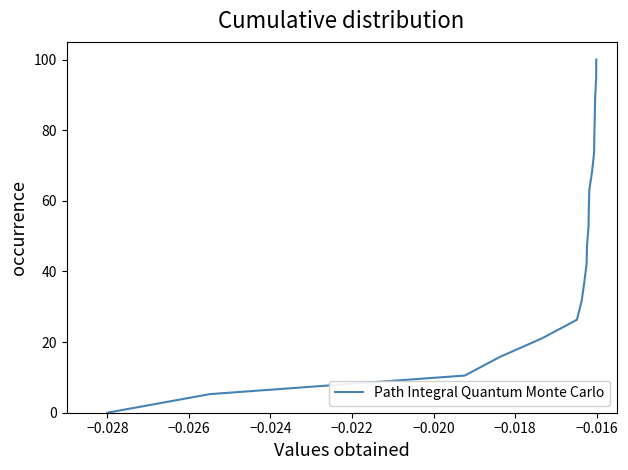

Is this an area chart (filled region under the line)?

No